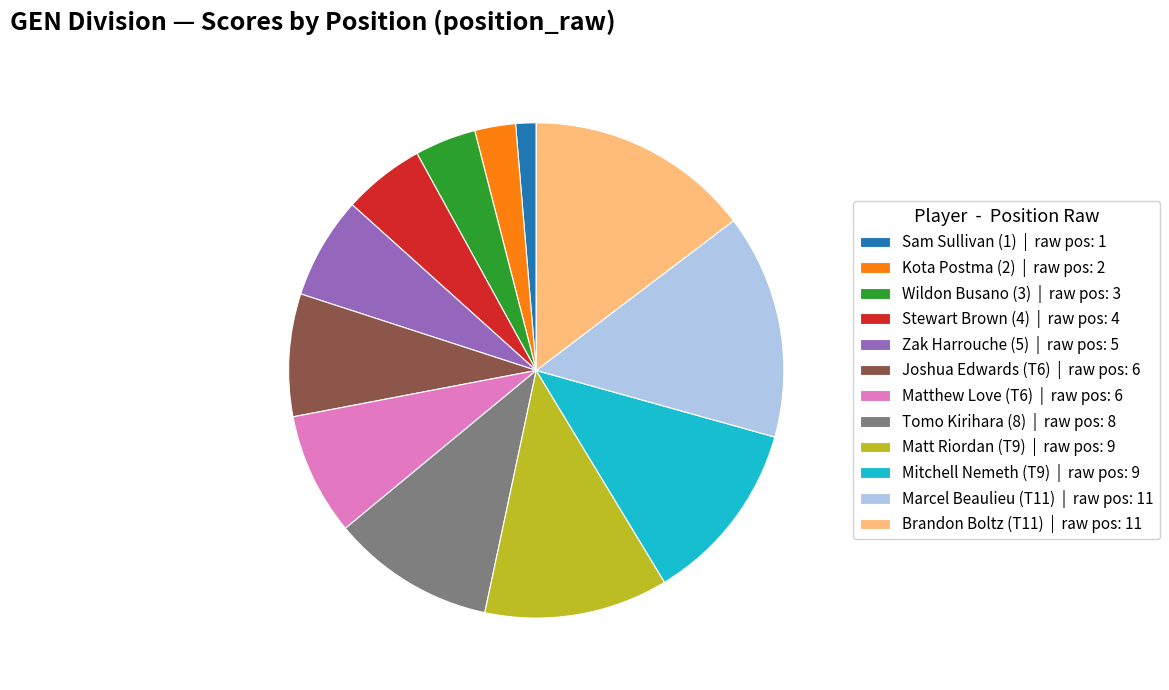

Is it true that Sam Sullivan (1) | raw pos: 1 is 1% of the pie?

True